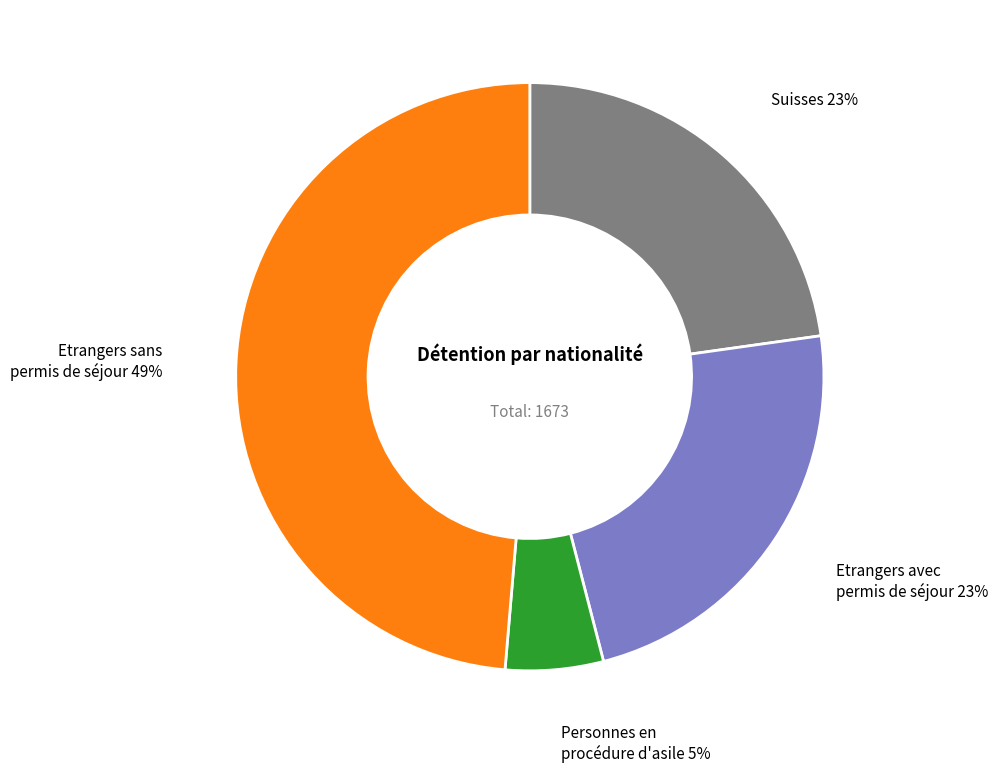

Count the number of slices in the pie.

4